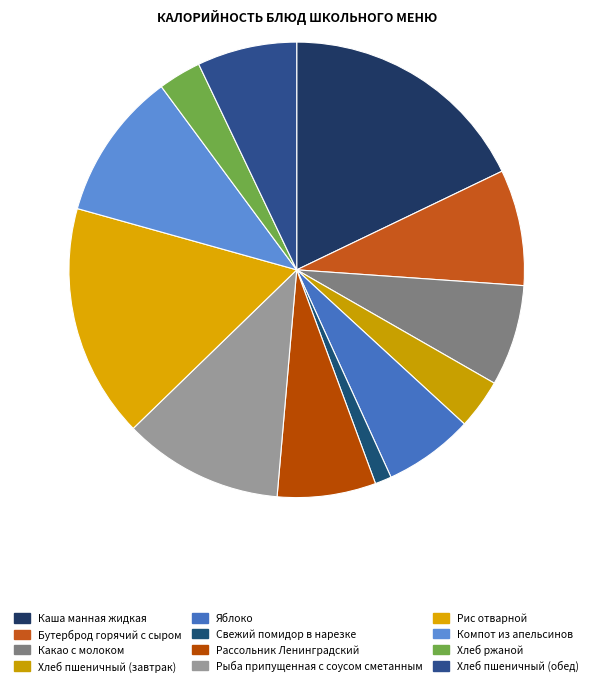

Count the number of slices in the pie.

12